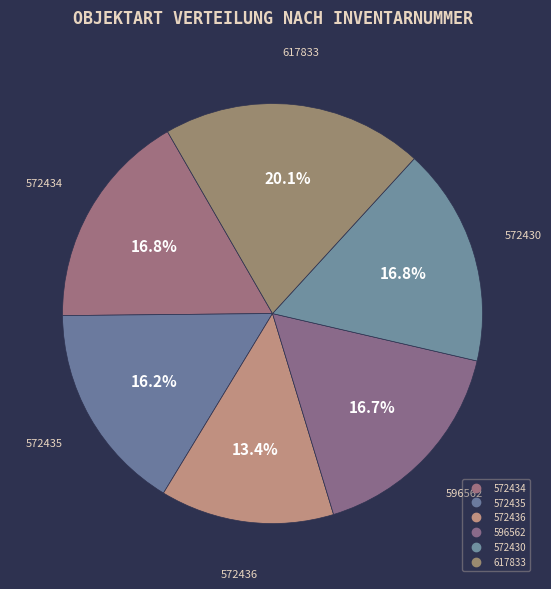

Rank the categories by value from lowest to highest.

572436, 572435, 596562, 572434, 572430, 617833